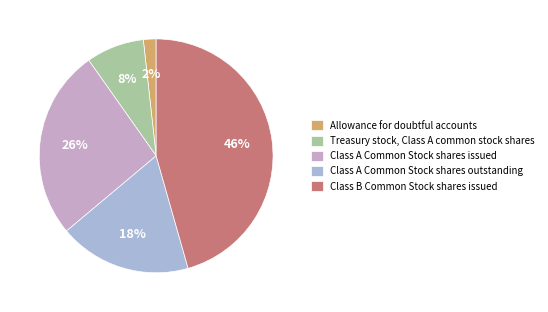

To the nearest percent, what percentage of the pie is Allowance for doubtful accounts?

2%